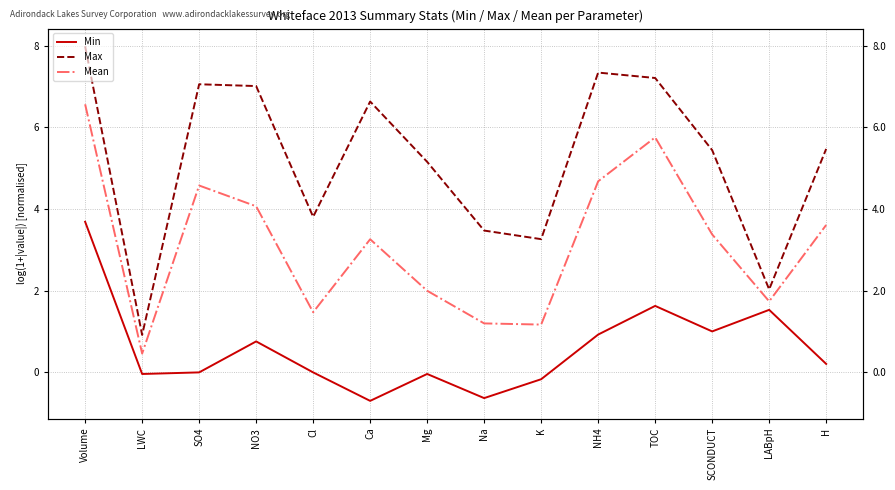

How many data points does each series have?

14